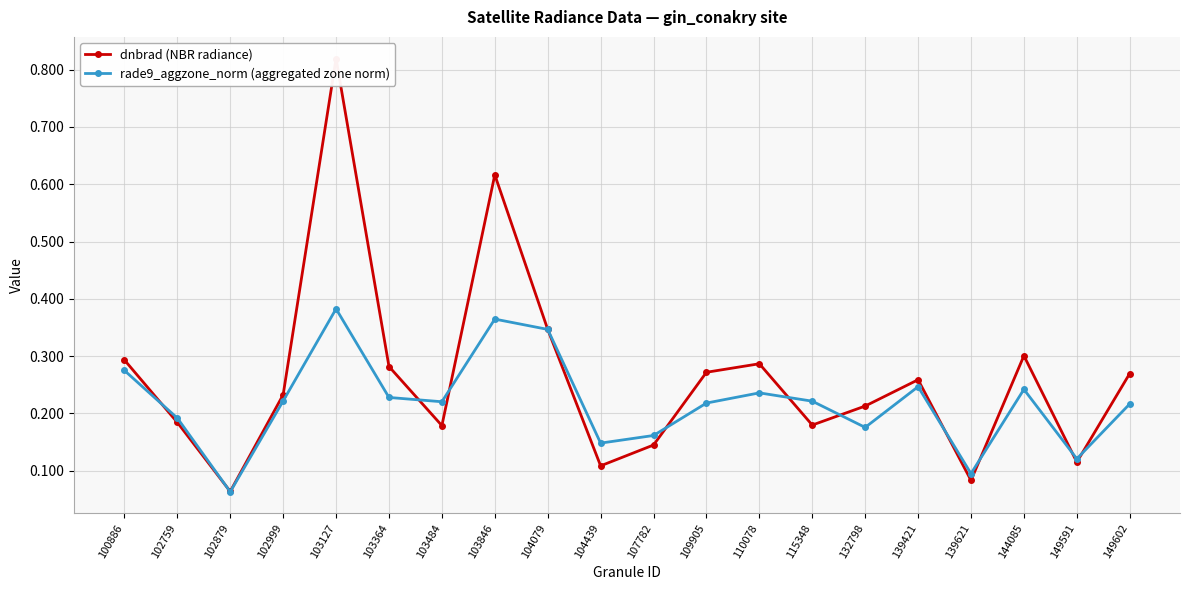

List the series in order of their peak value, highest first.

dnbrad (NBR radiance), rade9_aggzone_norm (aggregated zone norm)